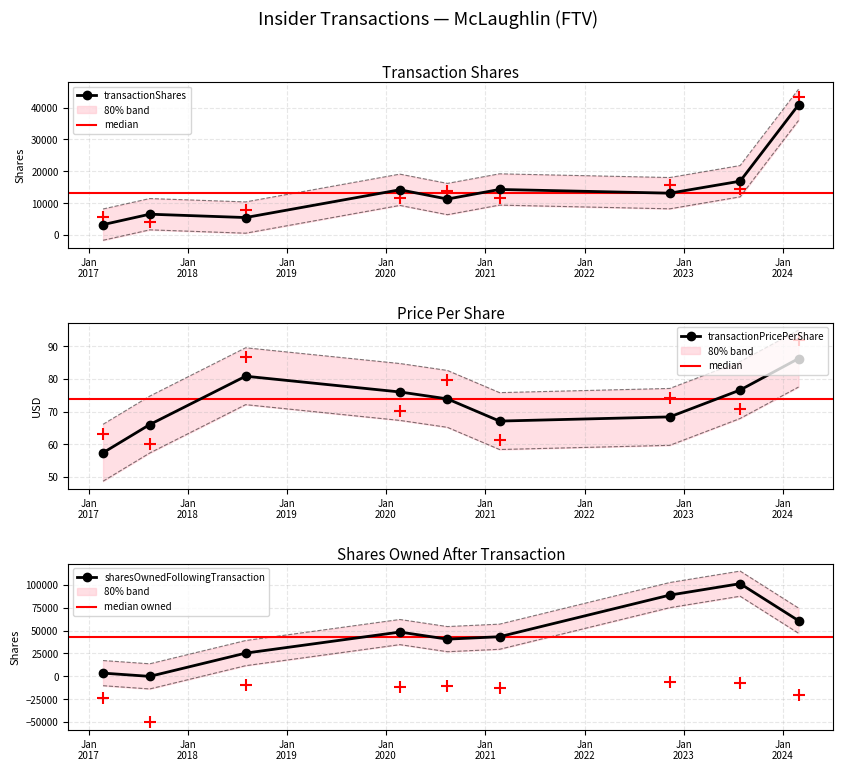

Which series changed the most between 2020-02-21 and 2023-07-28?

sharesOwnedFollowingTransaction